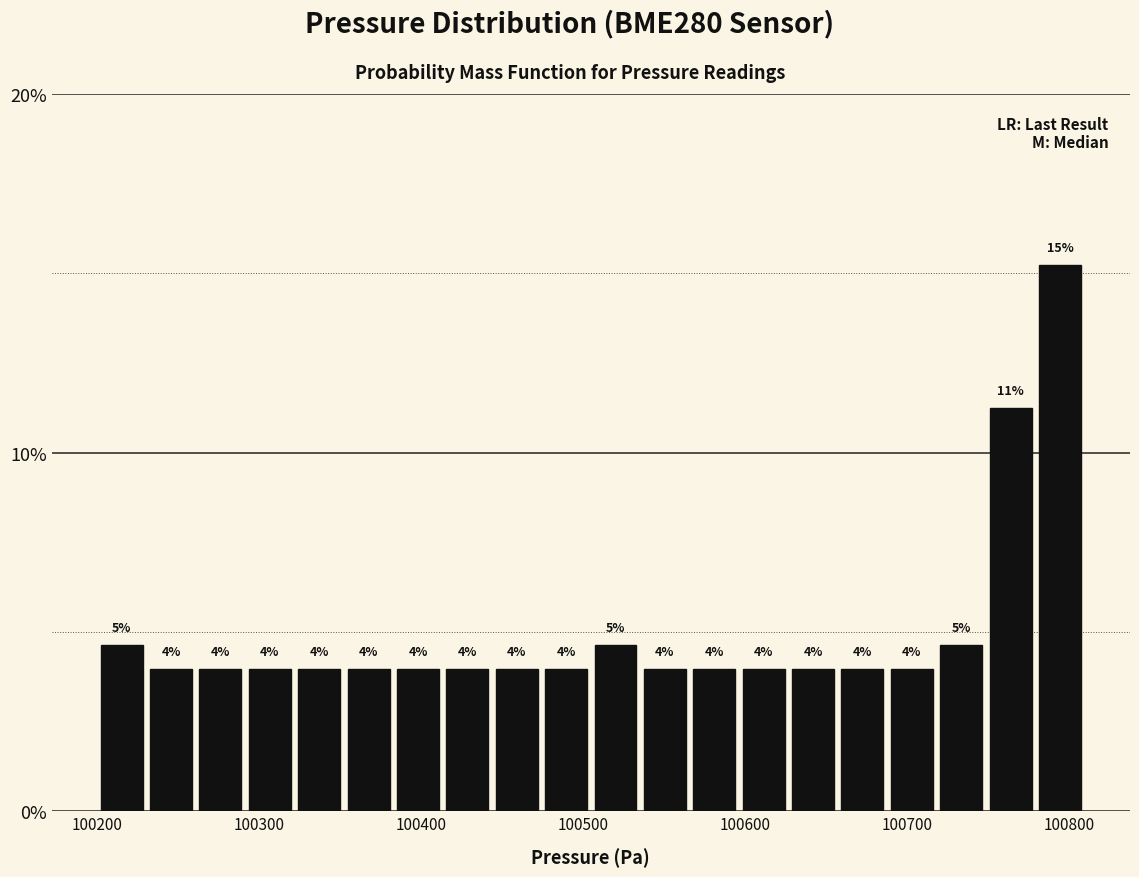

Read against the x-axis, roughly where is the centre of the tallest bar?

100790